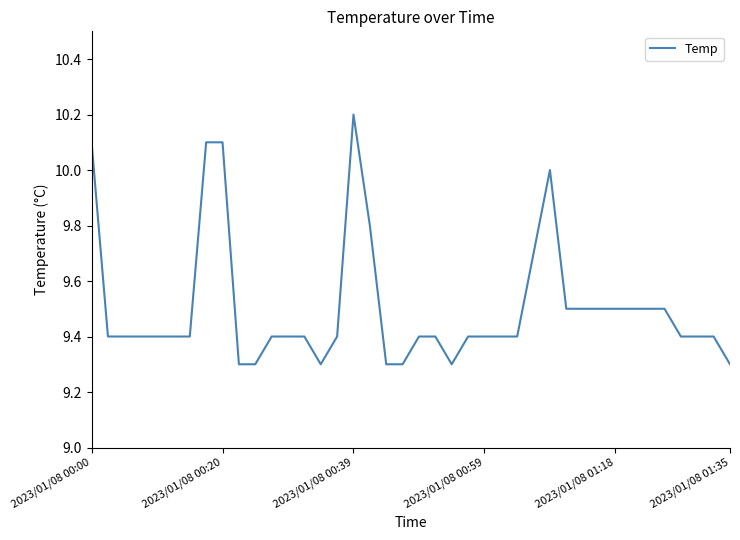

What is the minimum value shown in the chart?

9.3